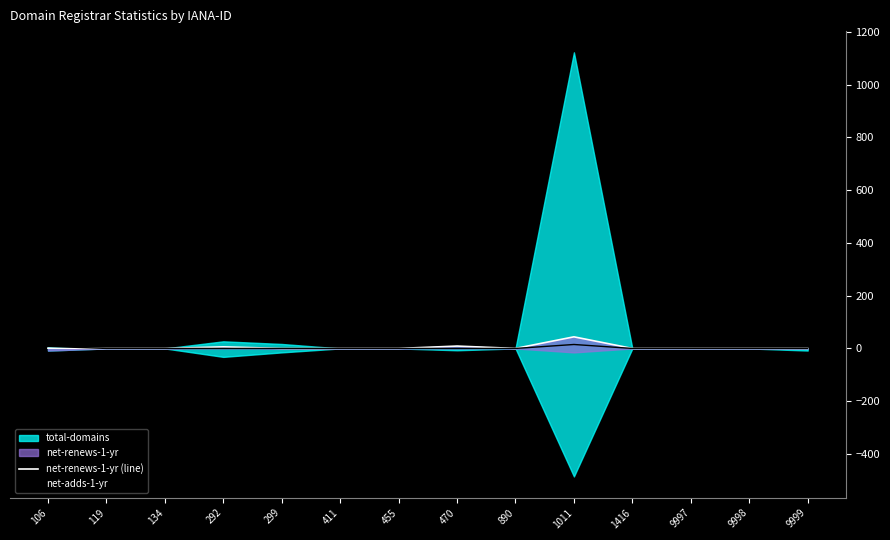

The net-adds-1-yr series shows 0 at 292. True or false?

True